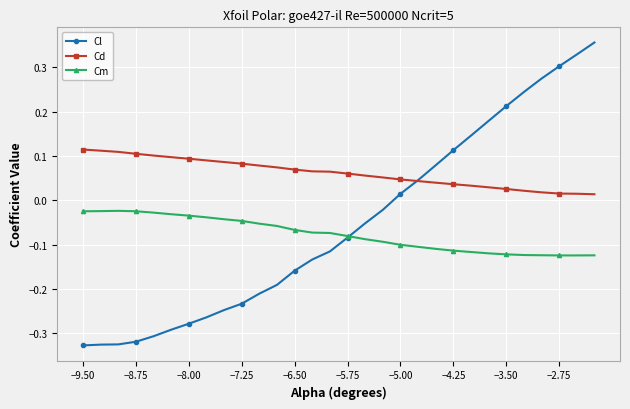

How many lines are shown in the chart?

3